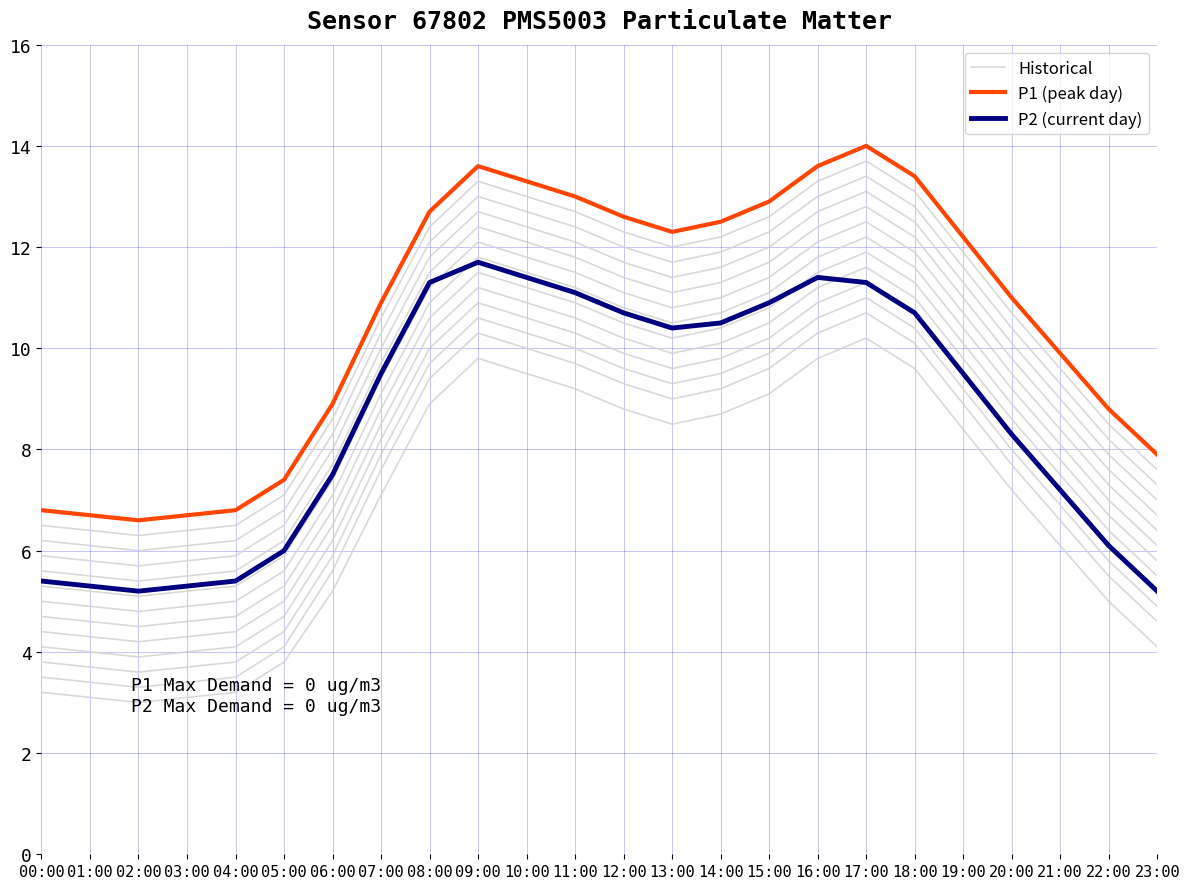

Which label corresponds to the largest value in the chart?

17:00